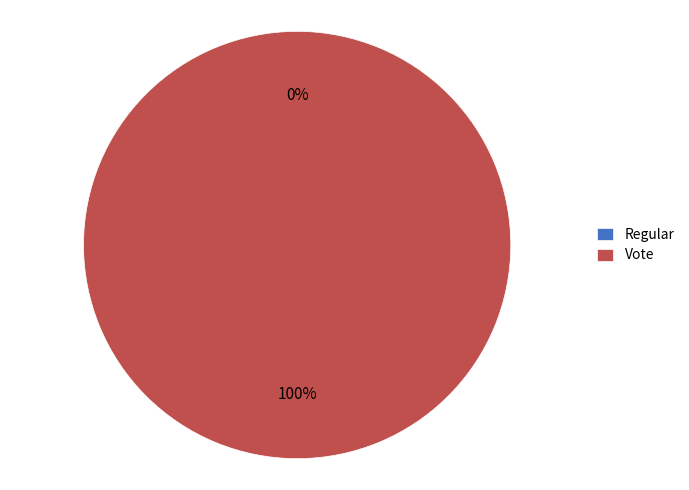

Is the sum of Regular and Vote greater than half?

Yes